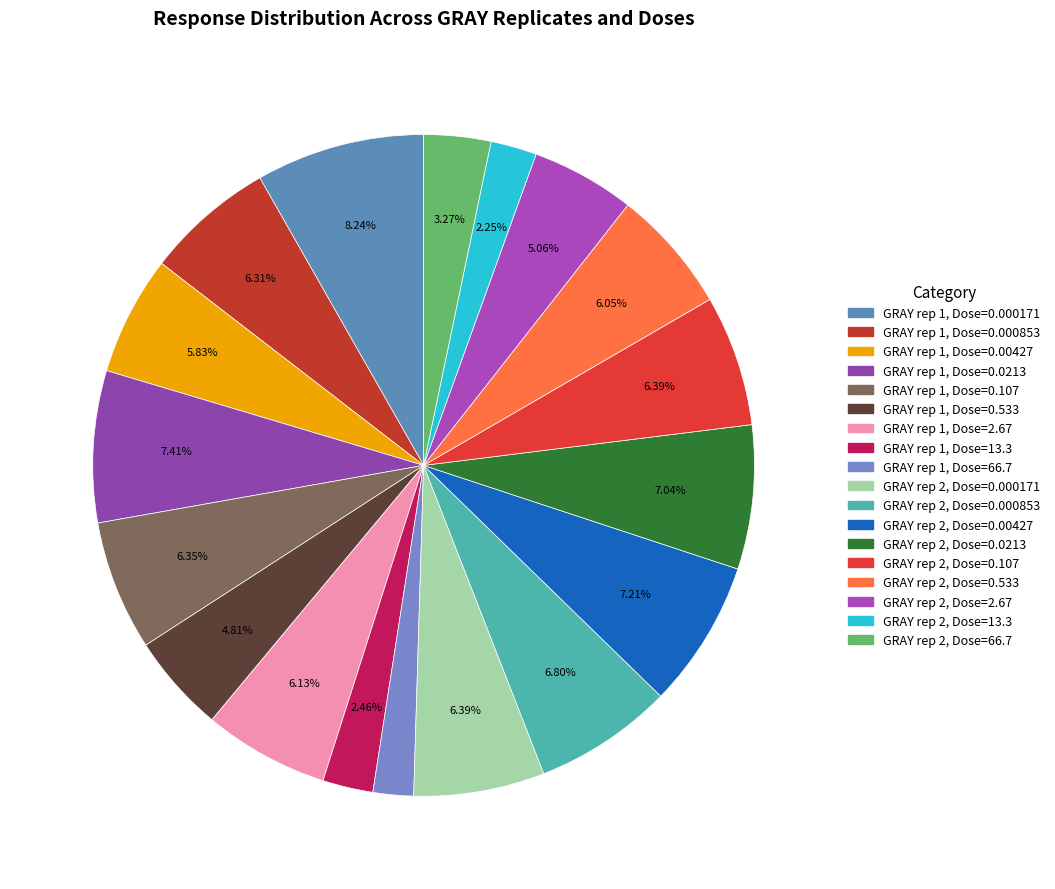

Does GRAY rep 2, Dose=66.7 account for over 50% of the chart?

No